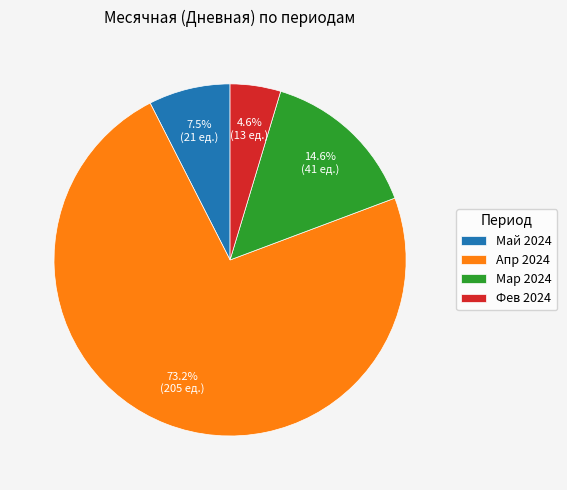

Which category has the smallest portion of the pie?

Фев 2024